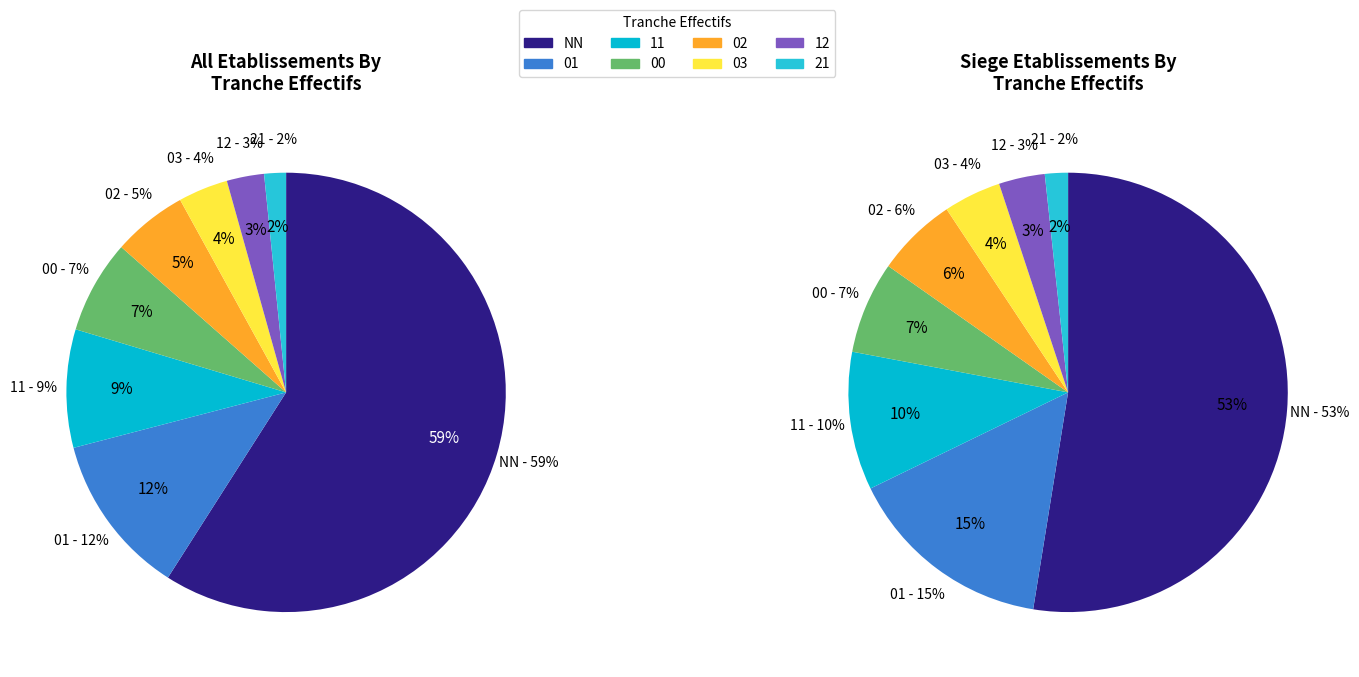

How many slices are in this pie chart?

8